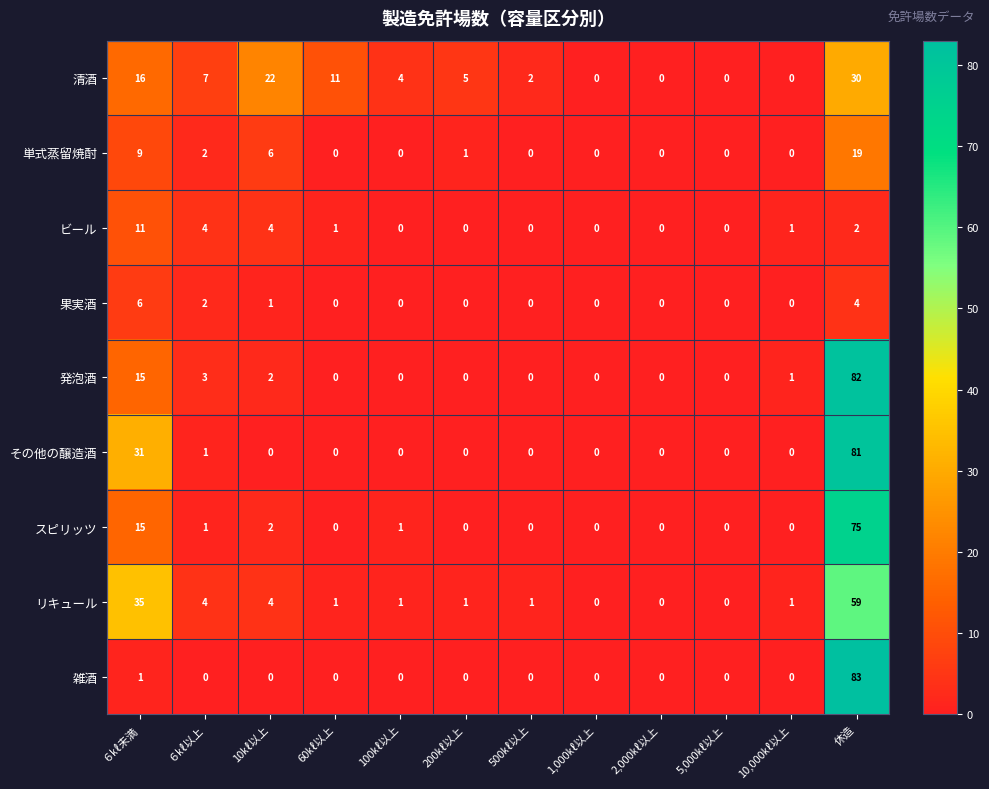

How many categories are shown in the chart?

12